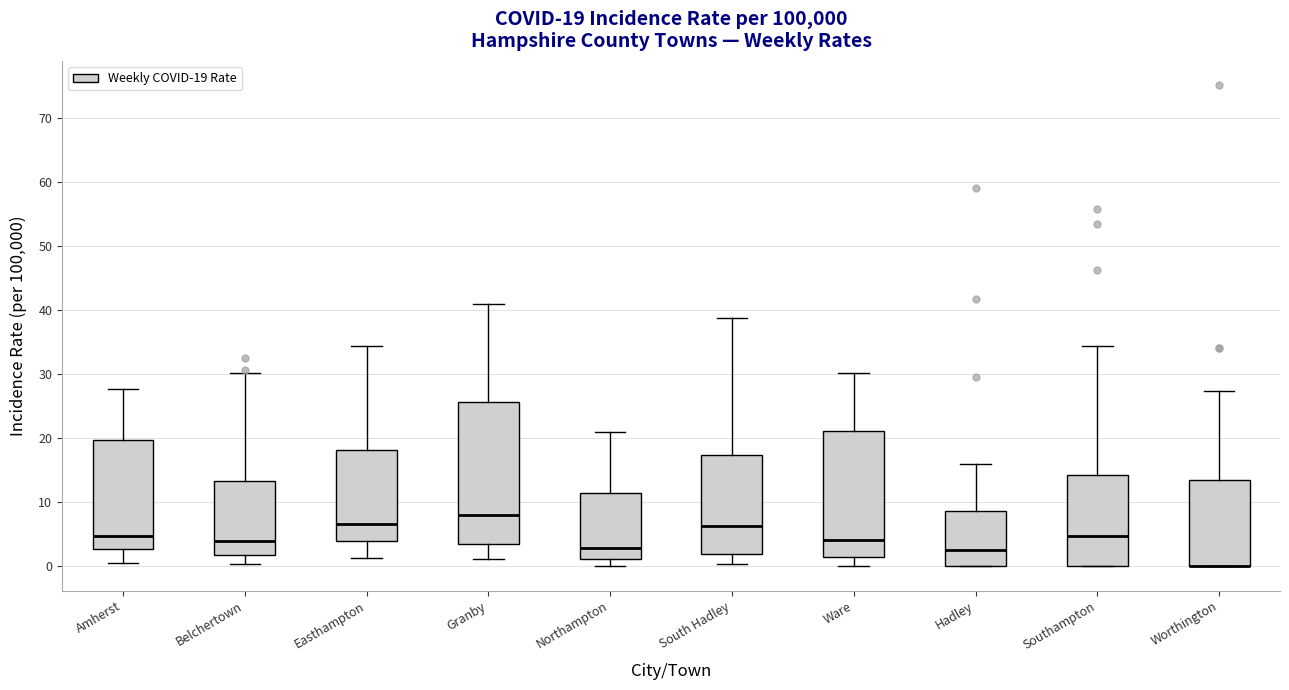

Which box is the tallest, from its lower edge to its upper edge?

Granby